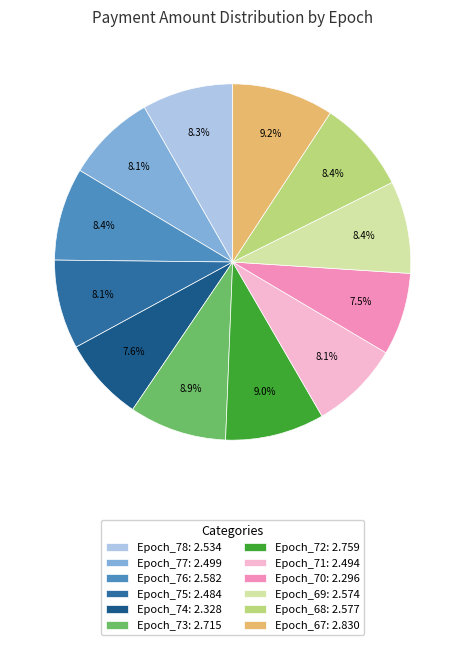

Which slice is the smallest?

Epoch_70